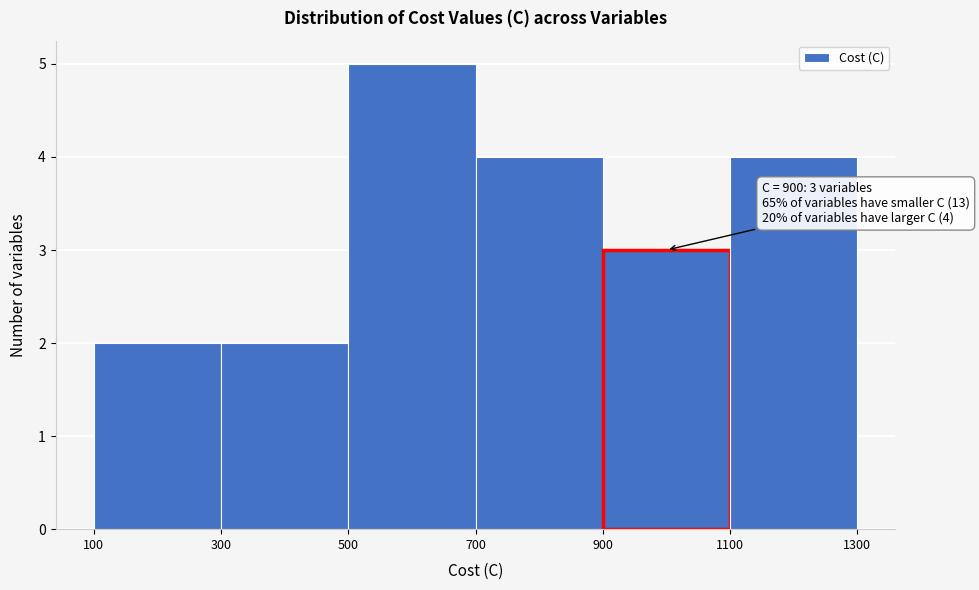

Over which range of the x-axis is the bar tallest?

500 to 700